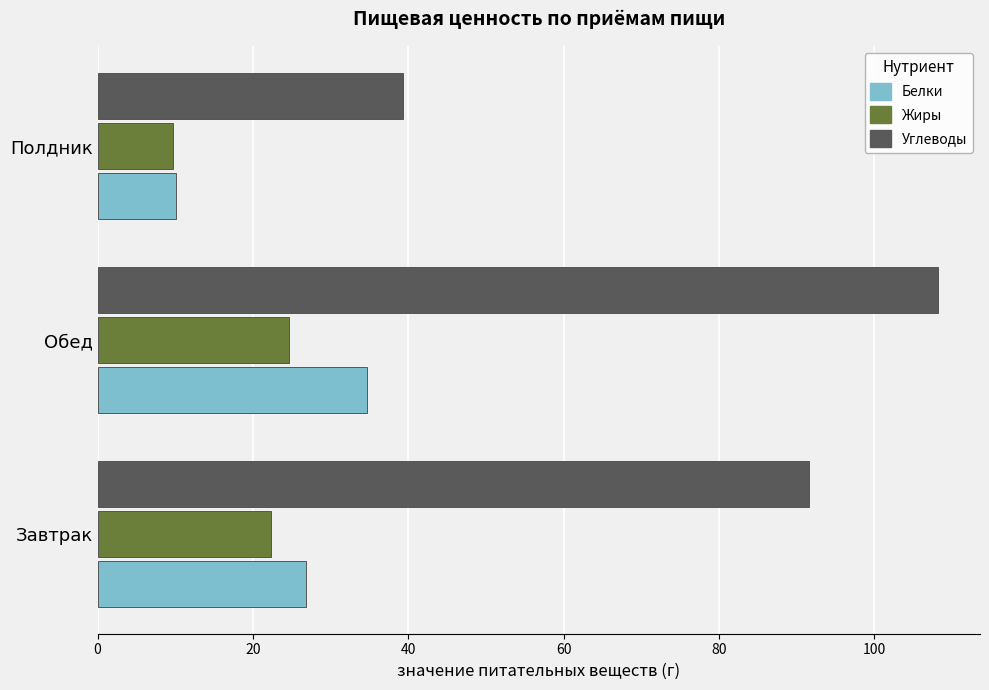

Which series has the widest spread of values?

Углеводы